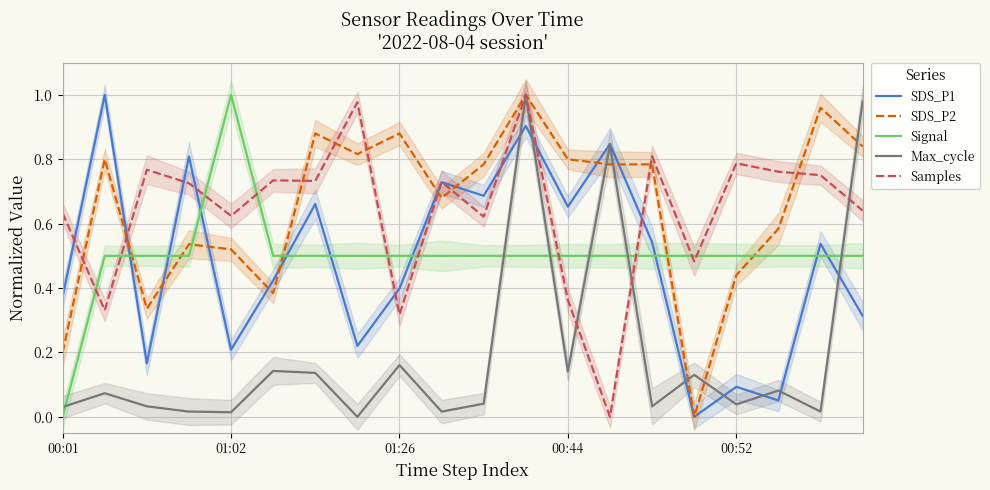

What is the sum of the SDS_P2 values at 18 and 9?

1.6